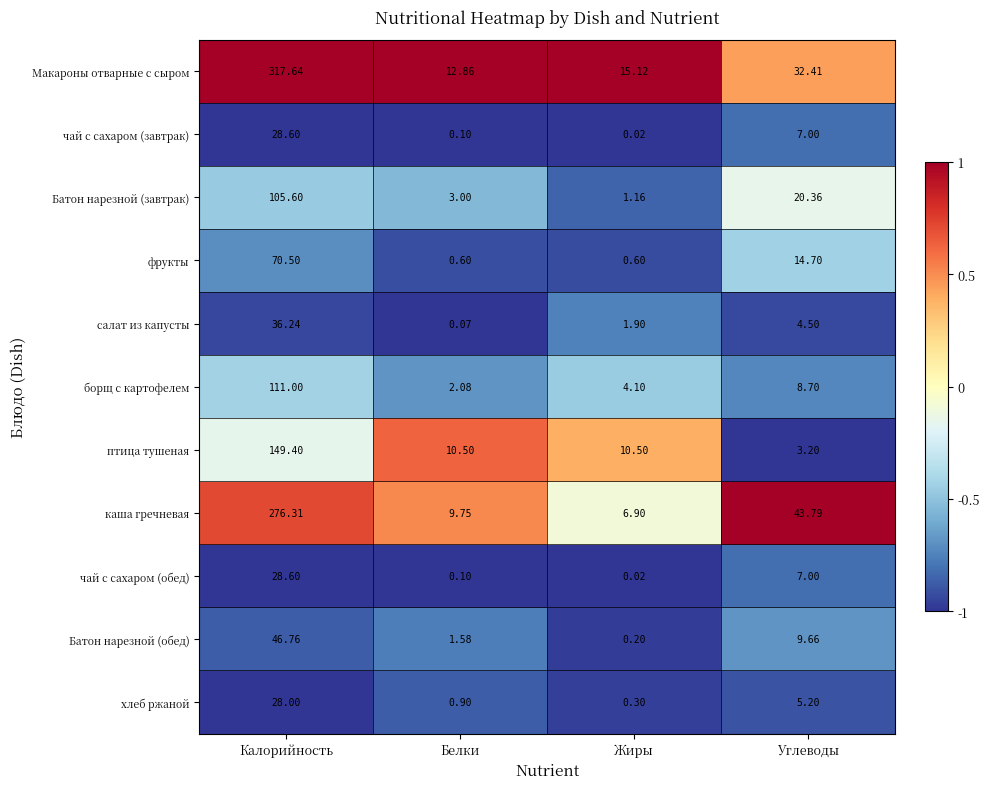

Which category has the highest value across all series?

Калорийность